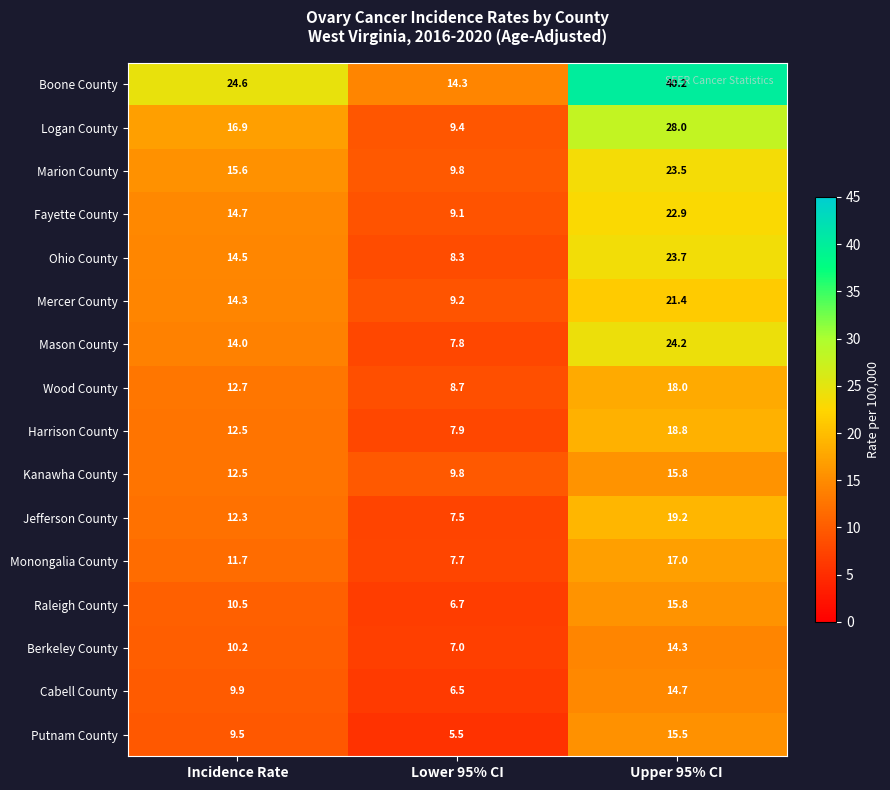

The value of Monongalia County at Incidence Rate is 6.5. True or false?

False